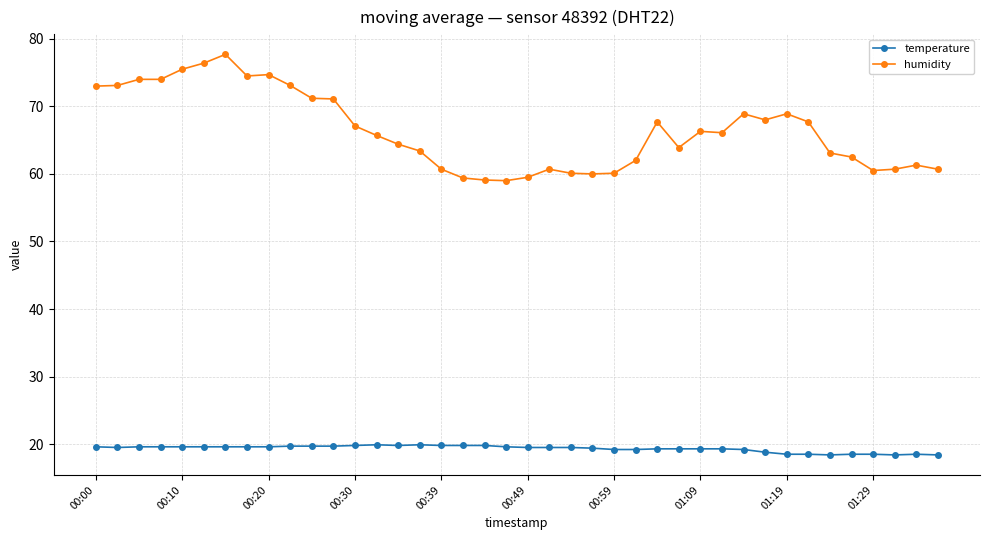

What is the minimum value shown in the chart?

18.4